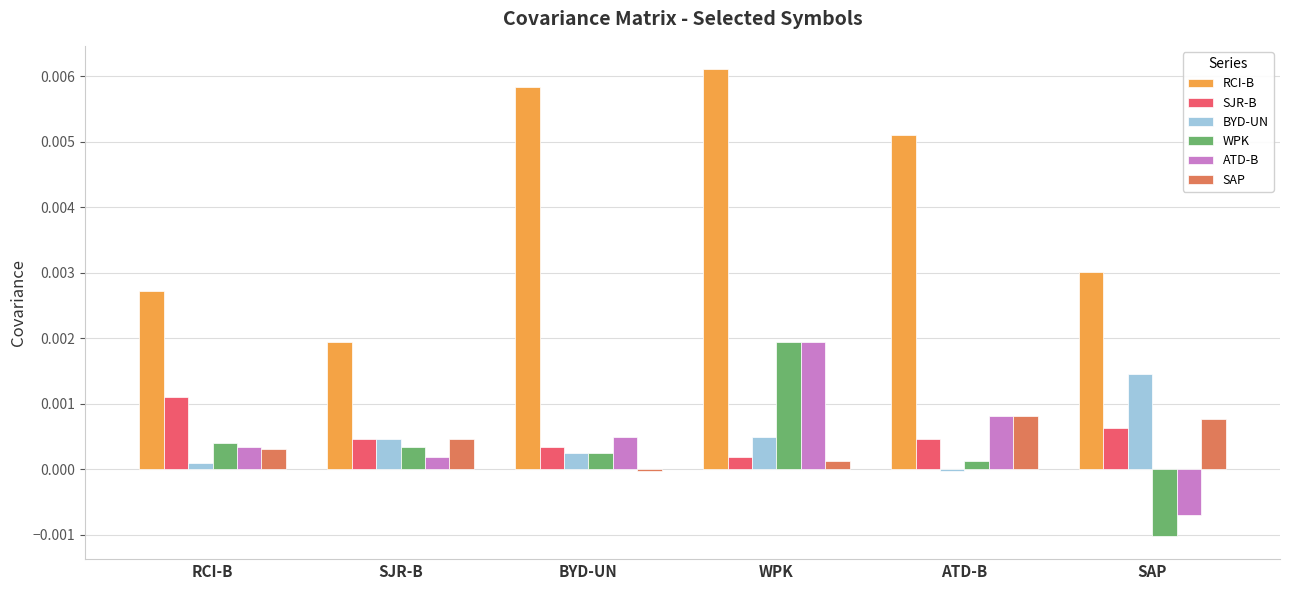

The value of RCI-B at RCI-B is 0.0. True or false?

True